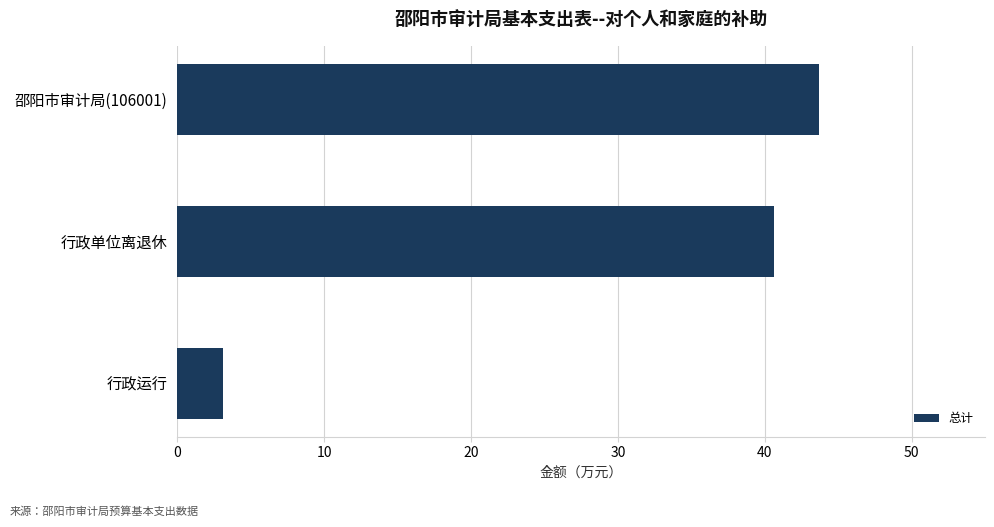

What is the maximum value shown in the chart?

43.7